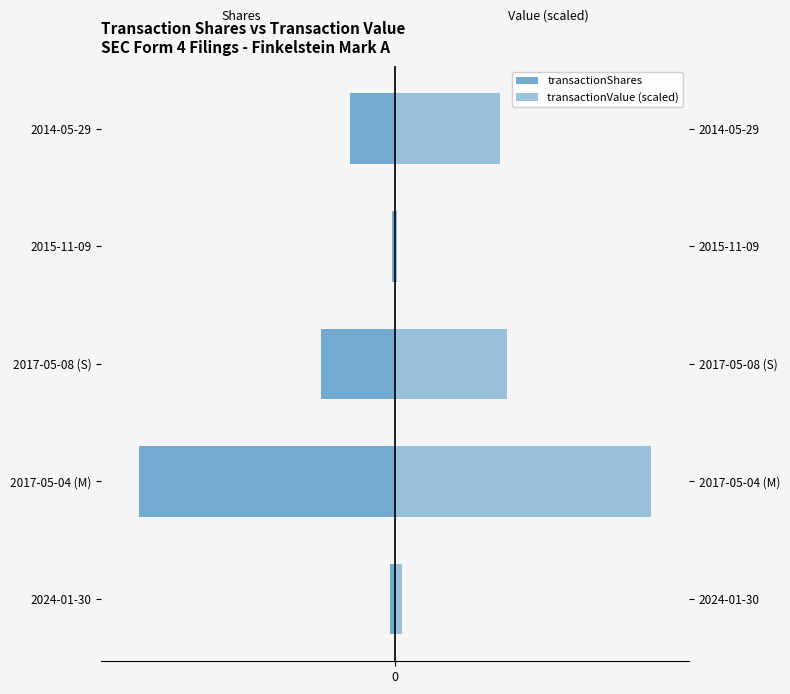

What is the difference between the second highest and minimum values in the transactionValue (scaled) series?

83758.2